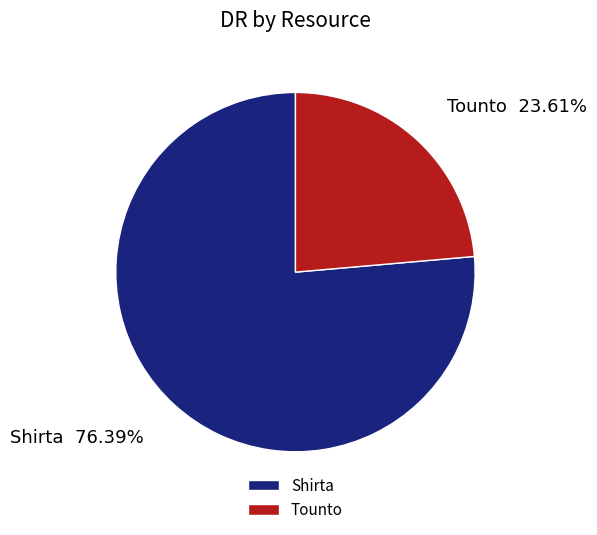

To the nearest percent, what percentage of the pie is Shirta?

76%